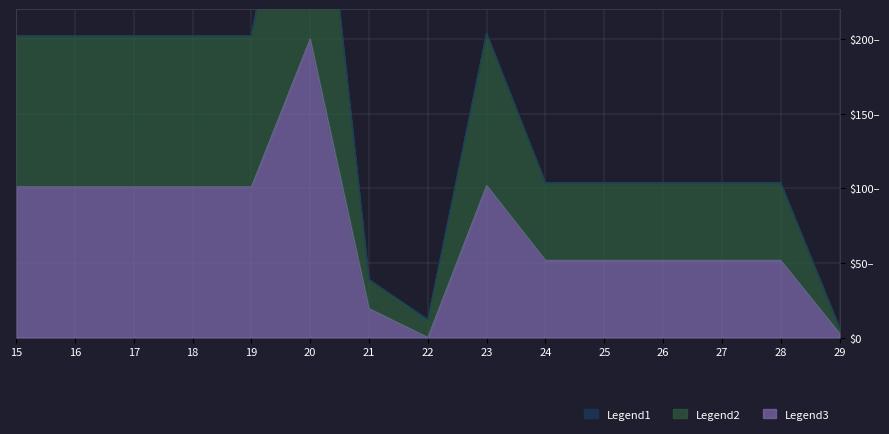

How many data points in Доп. ціна are less than 103?

3